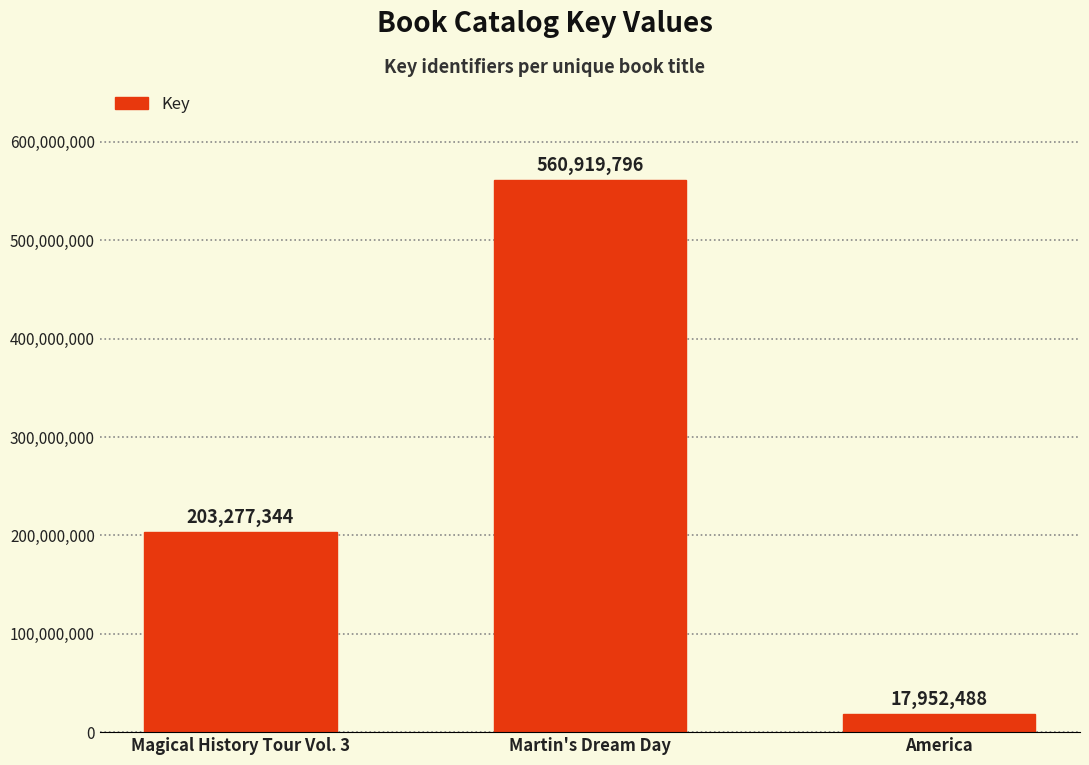

What is the maximum value shown in the chart?

560919796